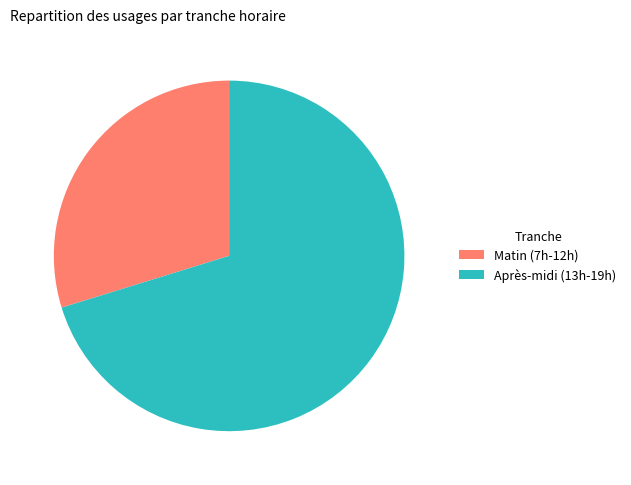

Which category has the smallest portion of the pie?

Matin (7h-12h)